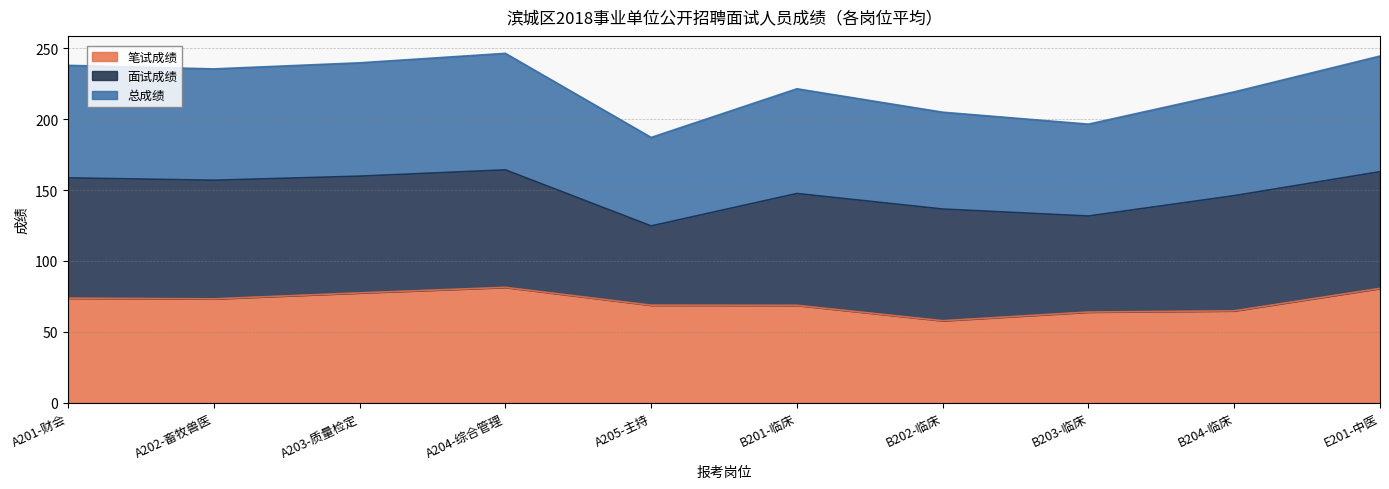

Between A205-主持 and E201-中医, which series saw the biggest shift?

总成绩